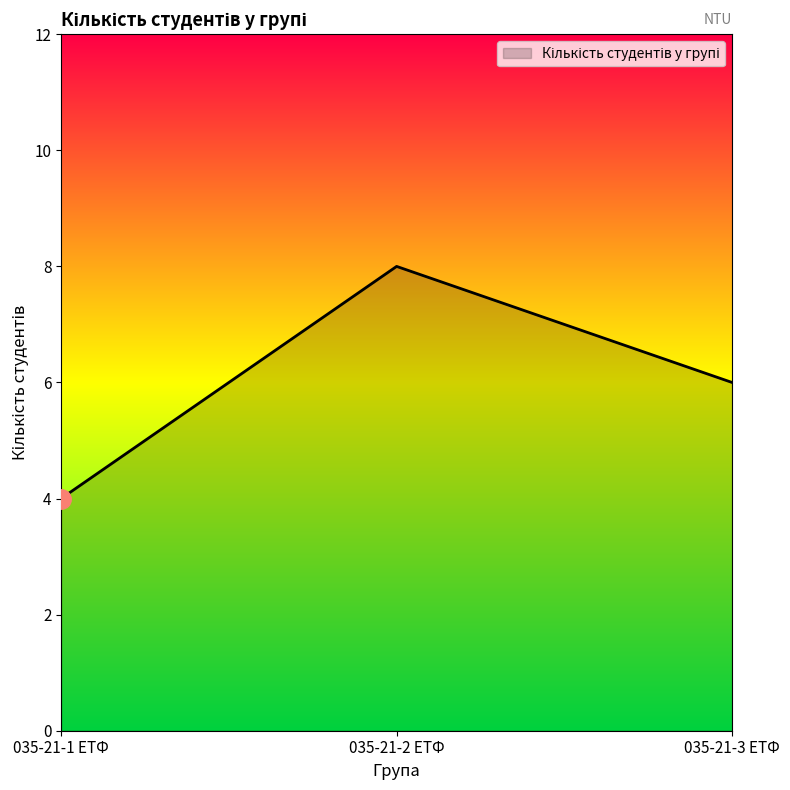

What is the ratio of the value at 035-21-1 ЕТФ to the value at 035-21-3 ЕТФ?

0.7